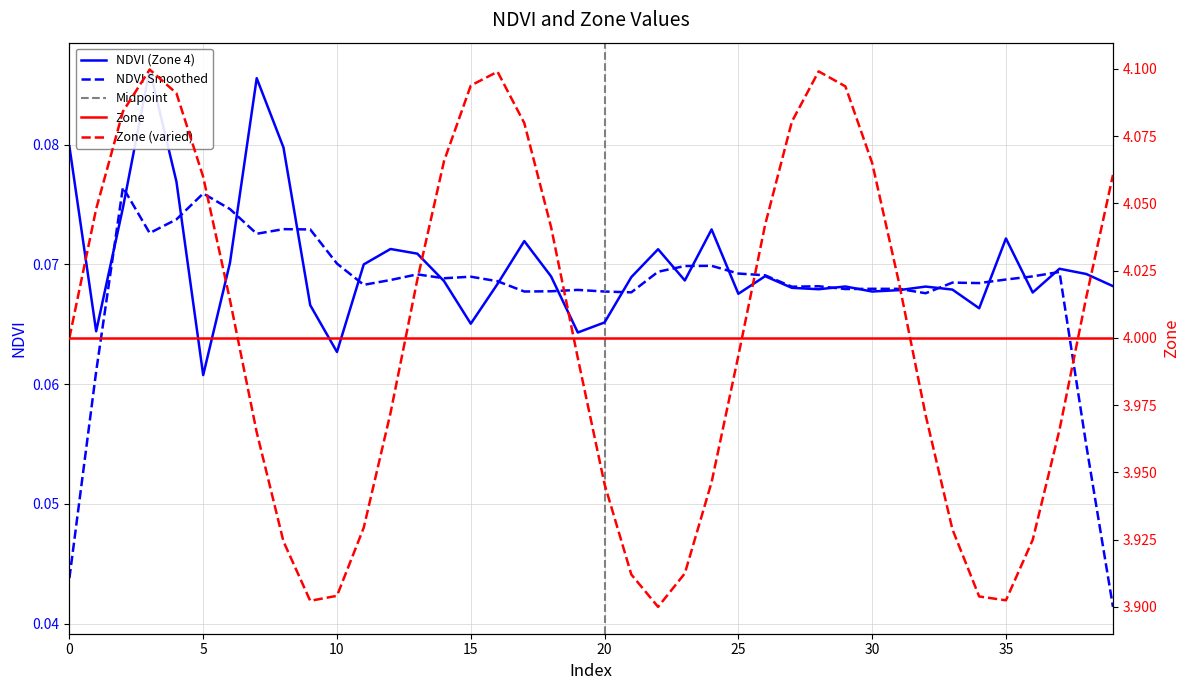

How many points are lower than both their immediate neighbors (excluding endpoints)?

11